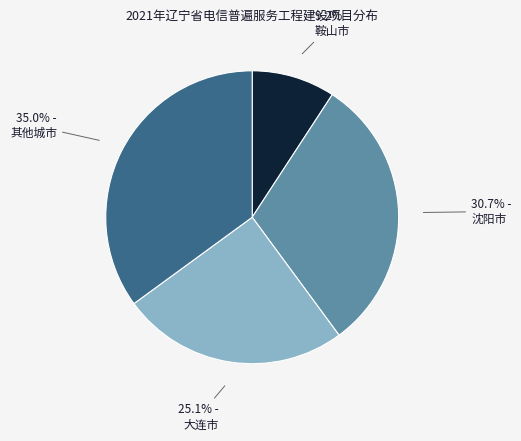

Is there a majority slice in this chart?

No